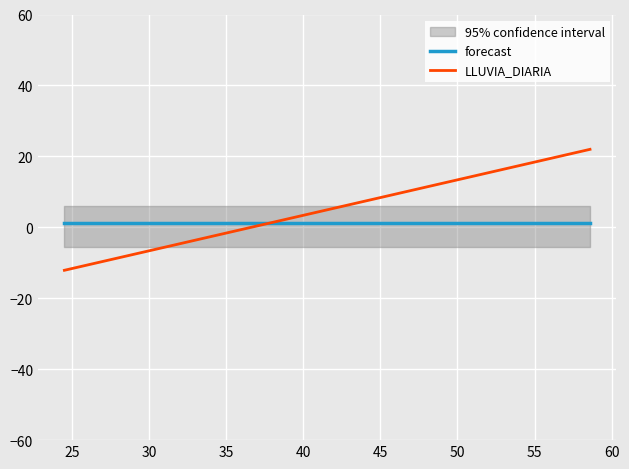

Rank the series by their maximum value, from highest to lowest.

LLUVIA_DIARIA, forecast